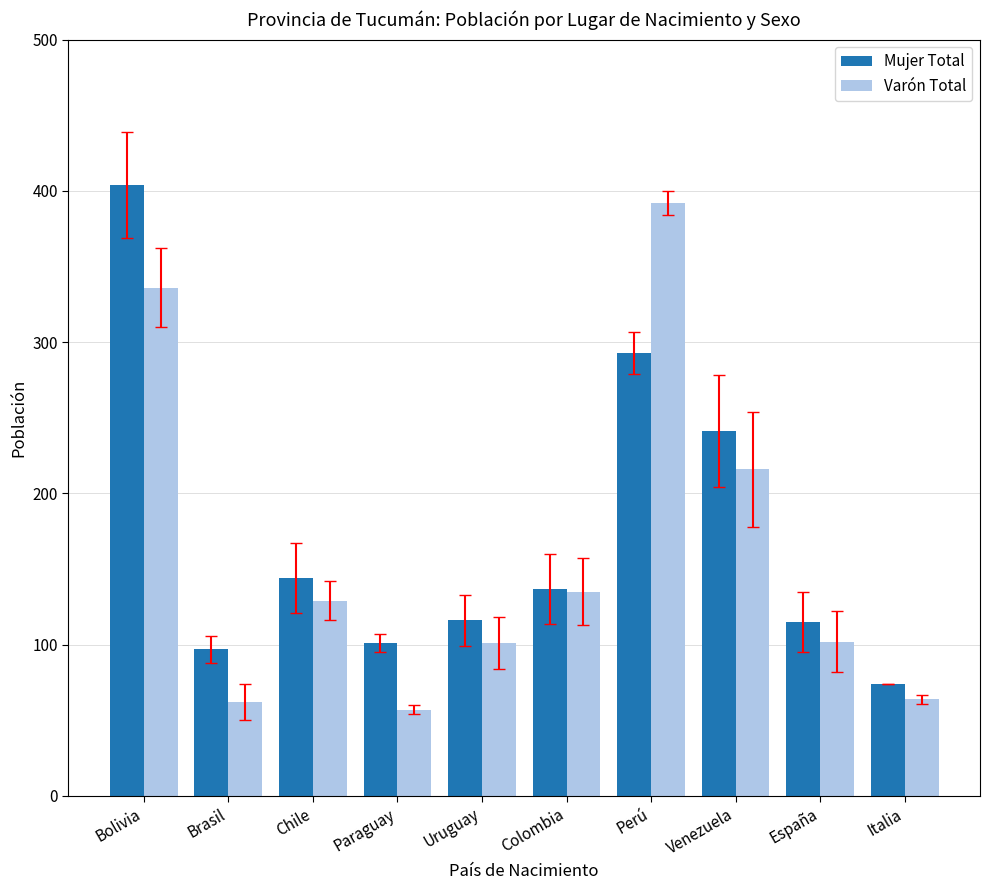

Is the value of Mujer Total at Chile greater than the value of Varón Total at Venezuela?

No